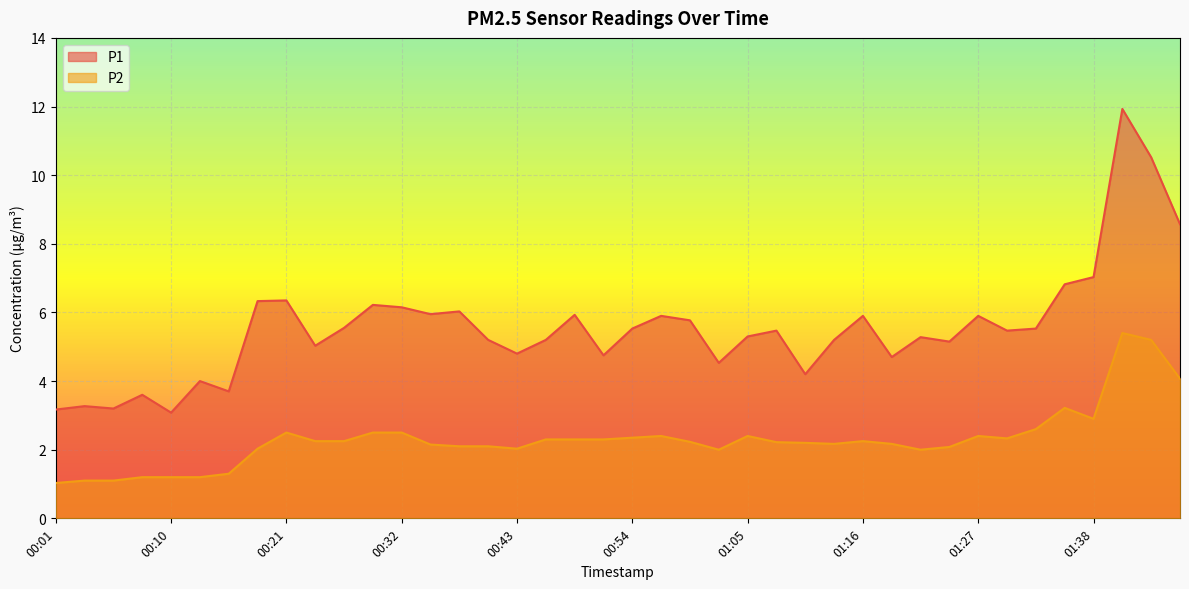

At how many categories does at least one series exceed 1?

40